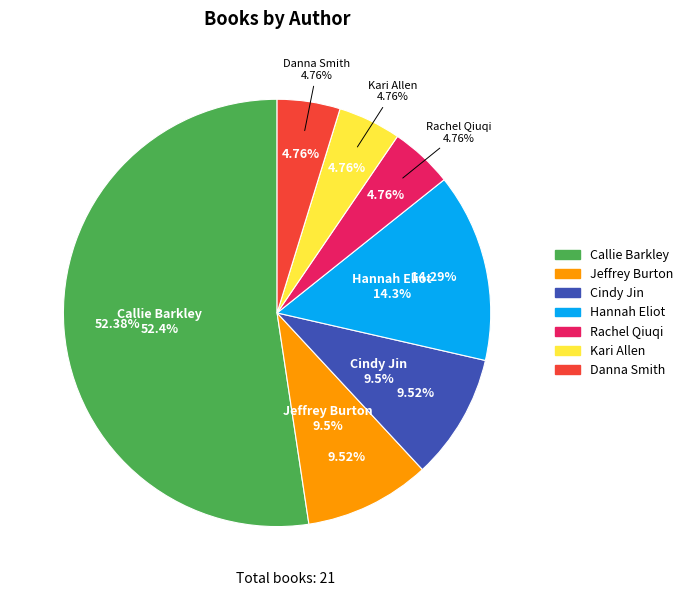

Approximately how many times larger is the value at Danna Smith compared to Kari Allen?

1.0